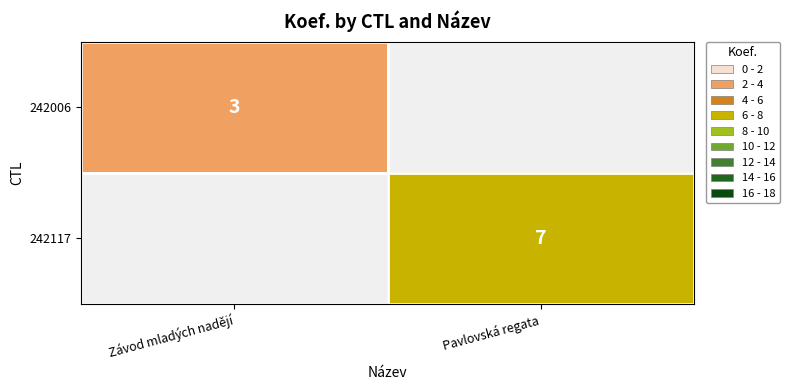

Is the value of 242117 at Pavlovská regata greater than the value of 242006 at Závod mladých nadějí?

Yes